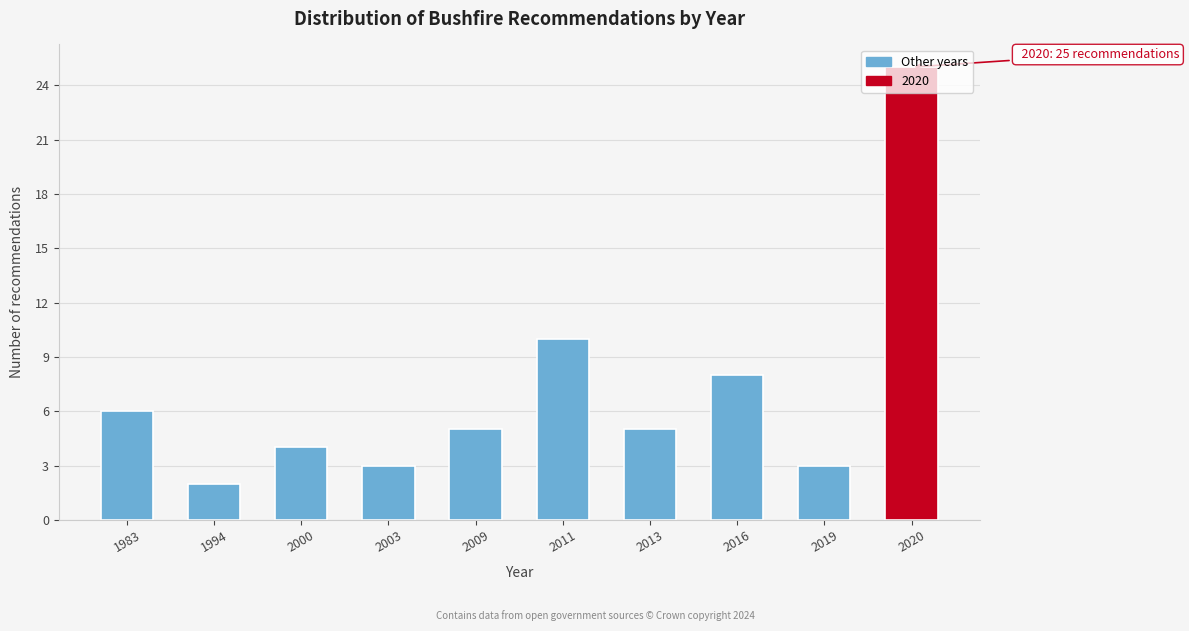

Which category has the highest value across all series?

2020